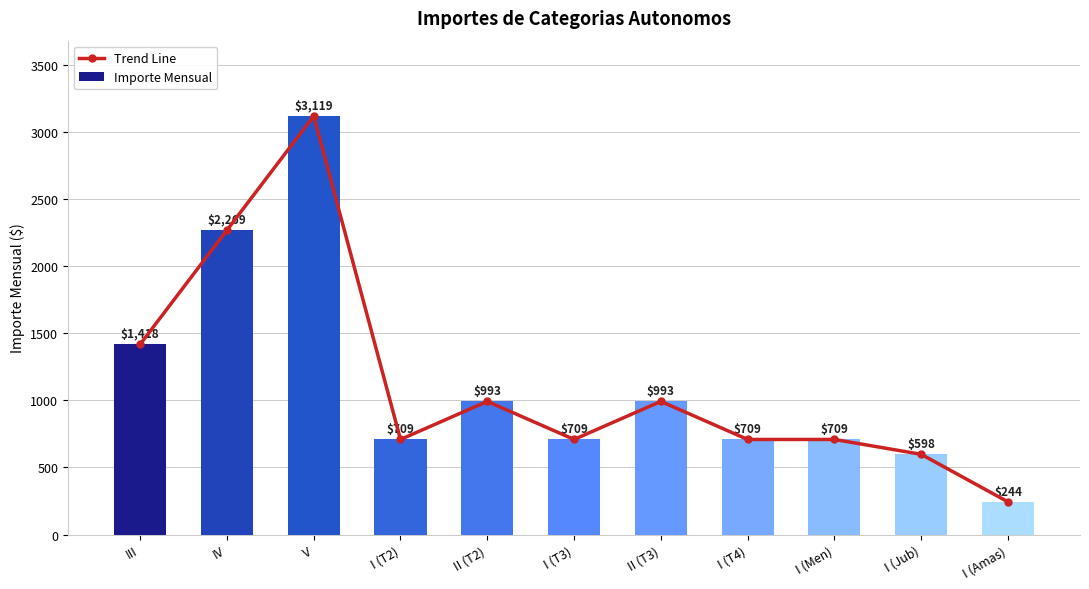

Is the value of Trend Line at I (T4) greater than the value of Importe Mensual at III?

No